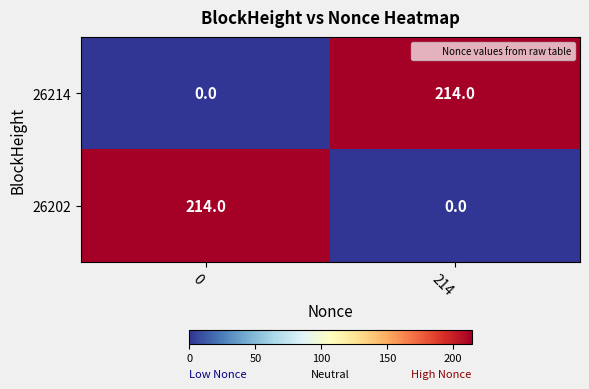

At how many categories does at least one series exceed 39?

2